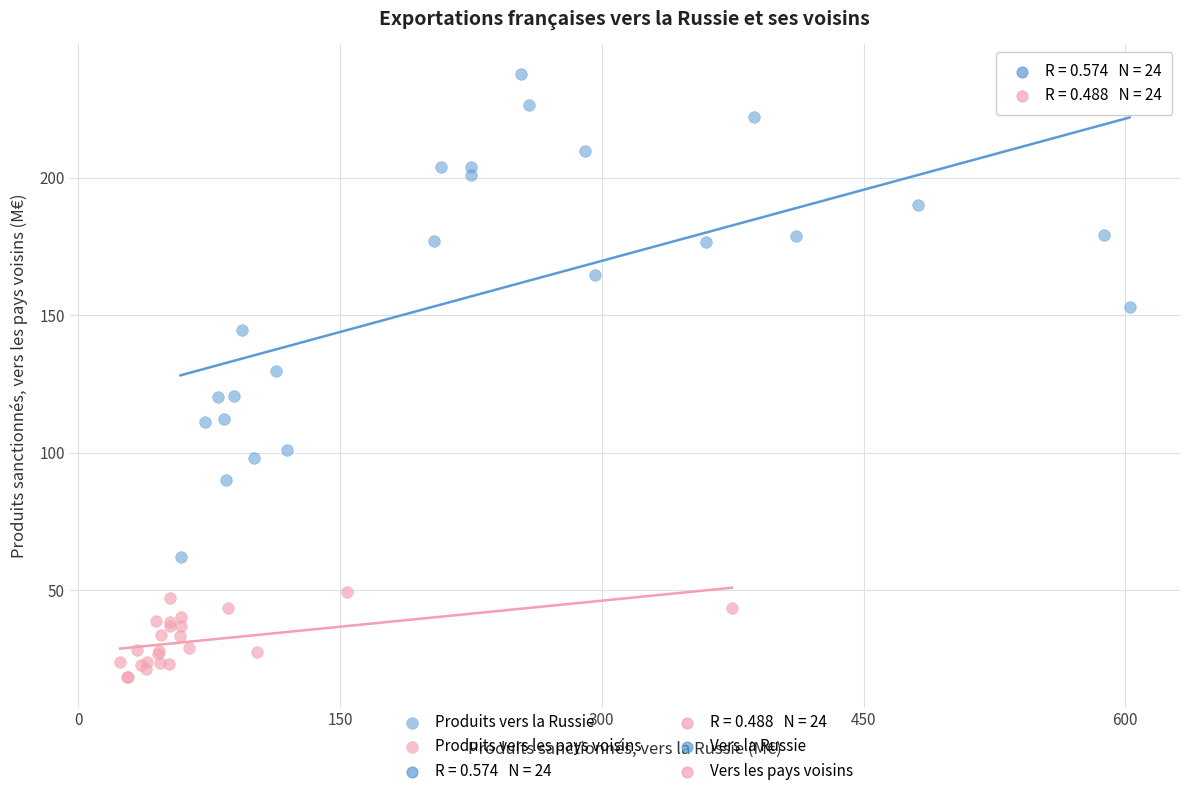

Which series contains the lowest Y value?

Produits vers les pays voisins